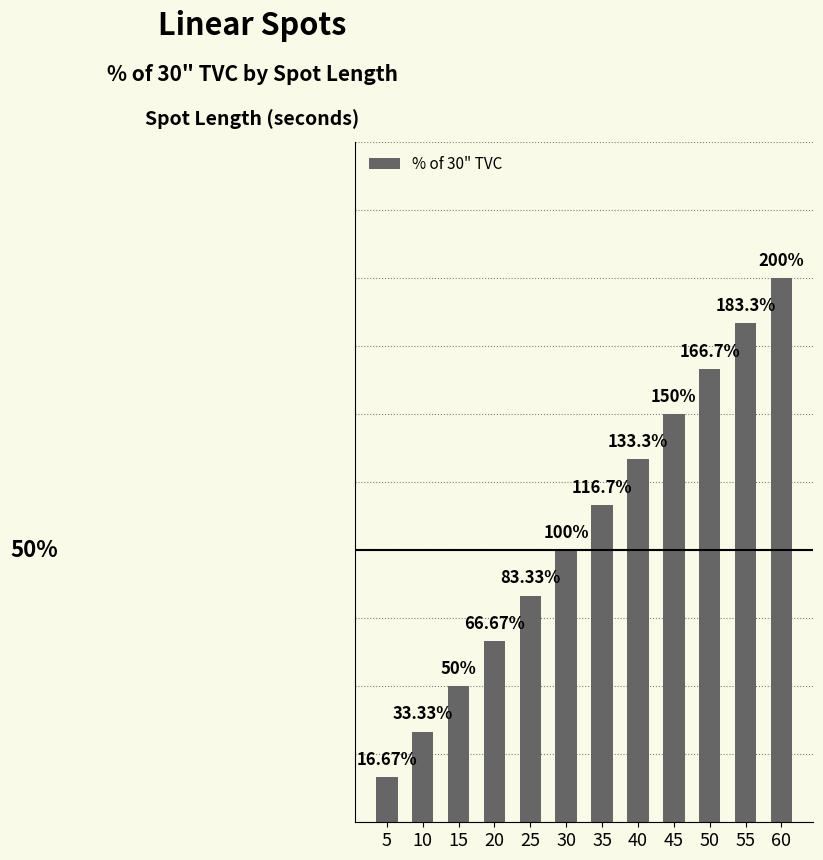

Reading left to right, list all the values displayed in this chart.

5=0.2	10=0.3	15=0.5	20=0.7	25=0.8	30=1.0	35=1.2	40=1.3	45=1.5	50=1.7	55=1.8	60=2.0